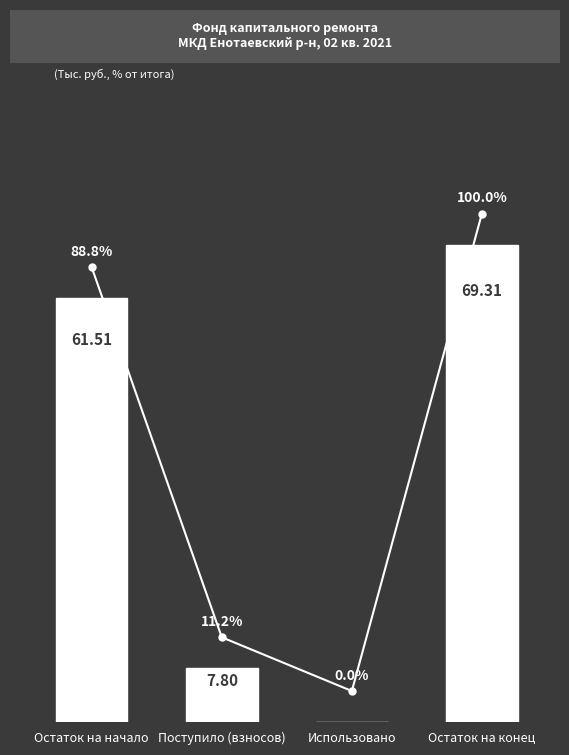

Which has a higher value, Использовано or Поступило (взносов)?

Поступило (взносов)